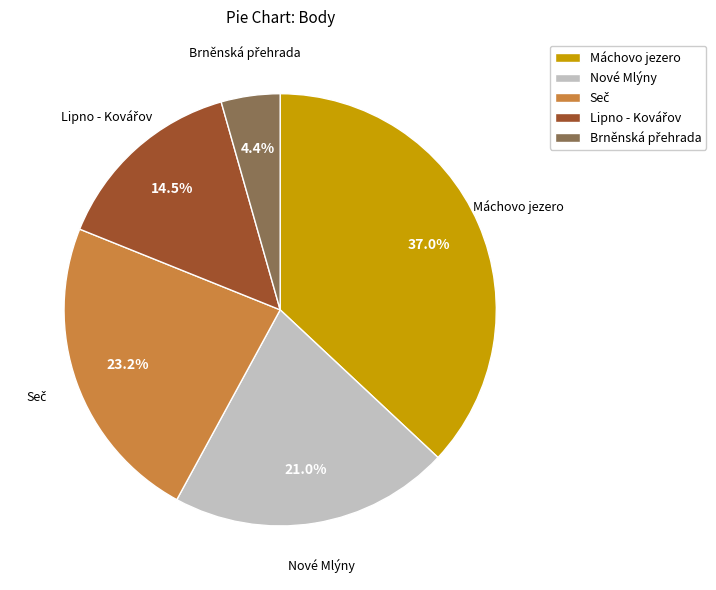

Approximately how many times larger is the value at Máchovo jezero compared to Nové Mlýny?

1.8